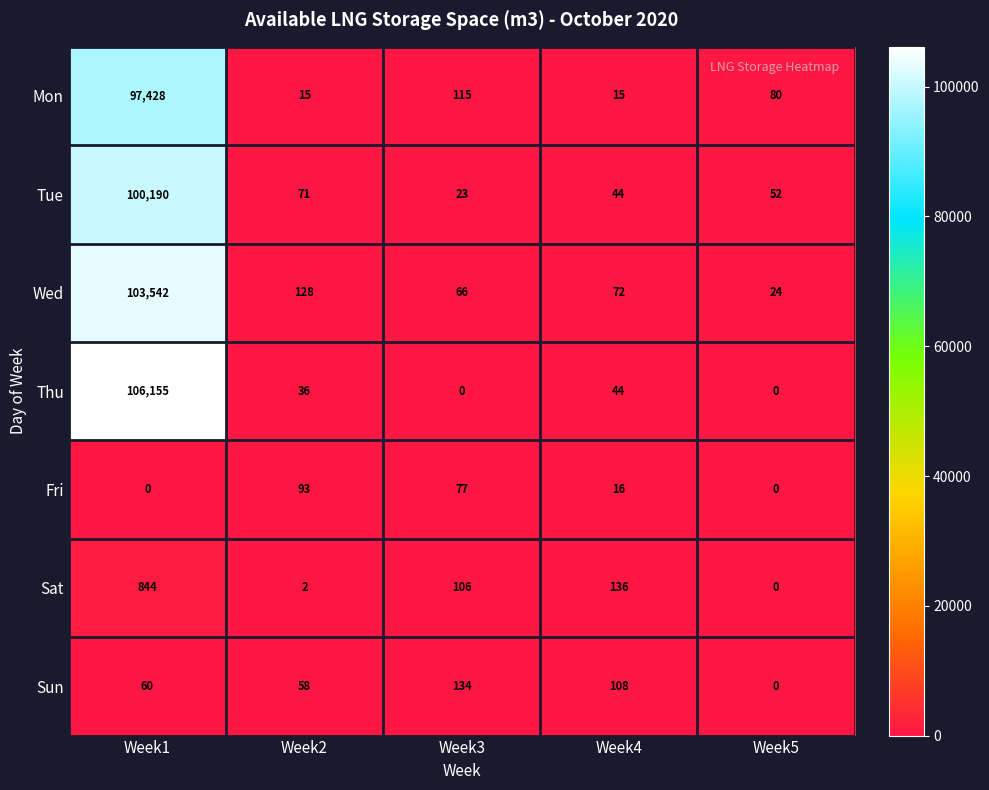

What is the maximum value shown in the chart?

106155